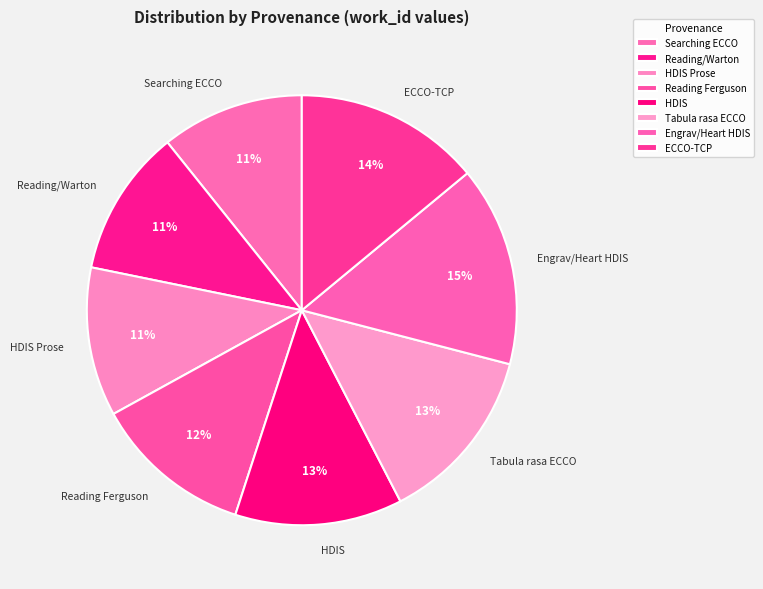

Do ECCO-TCP and Reading/Warton together represent more than half of the pie?

No